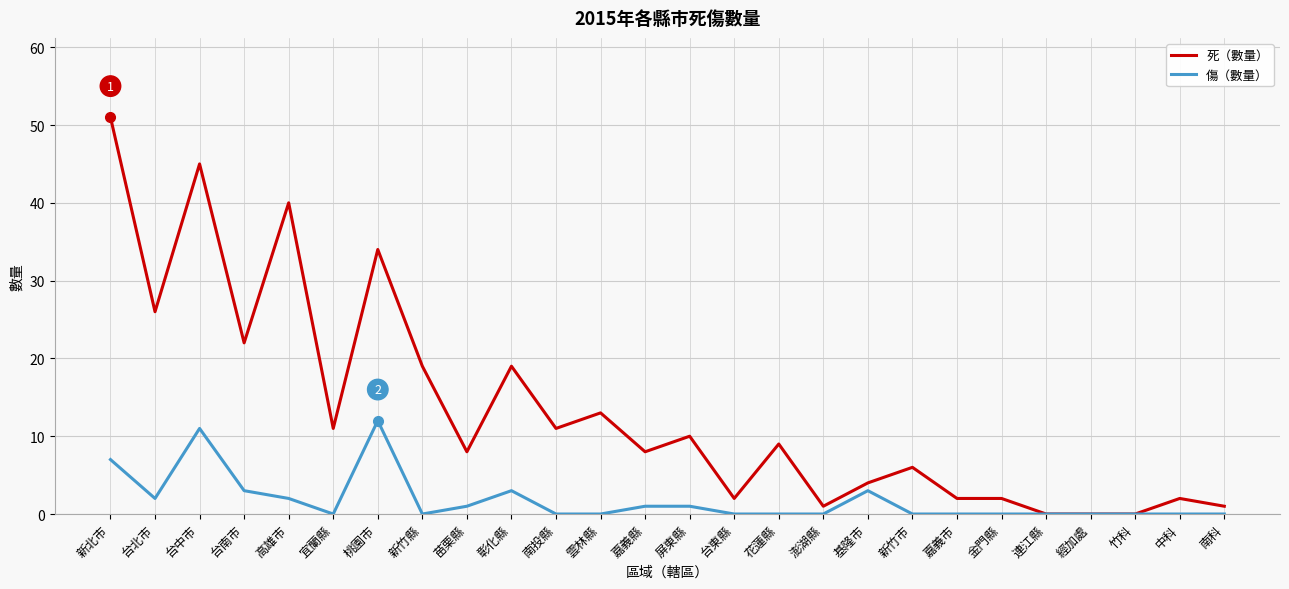

Where is the first local maximum for 死（數量）?

台中市